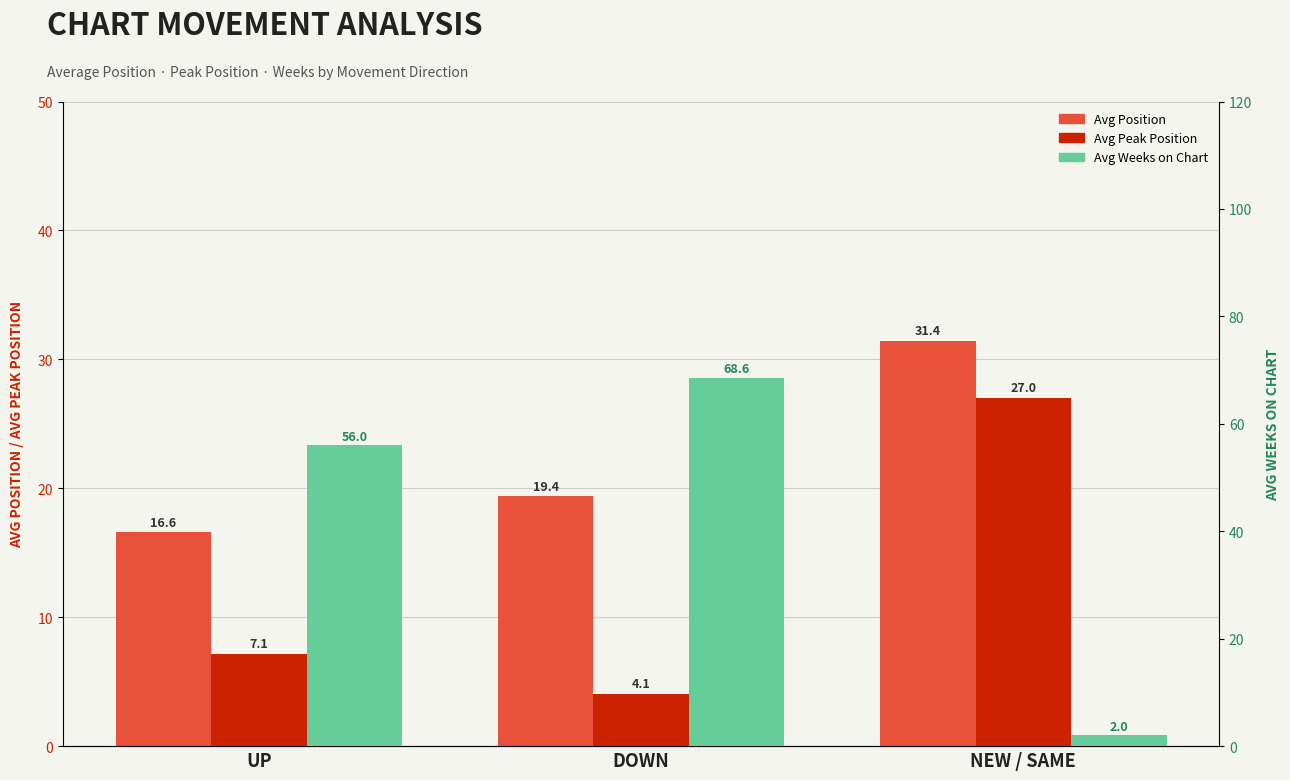

The Avg Peak Position series shows 12.1 at UP. True or false?

False